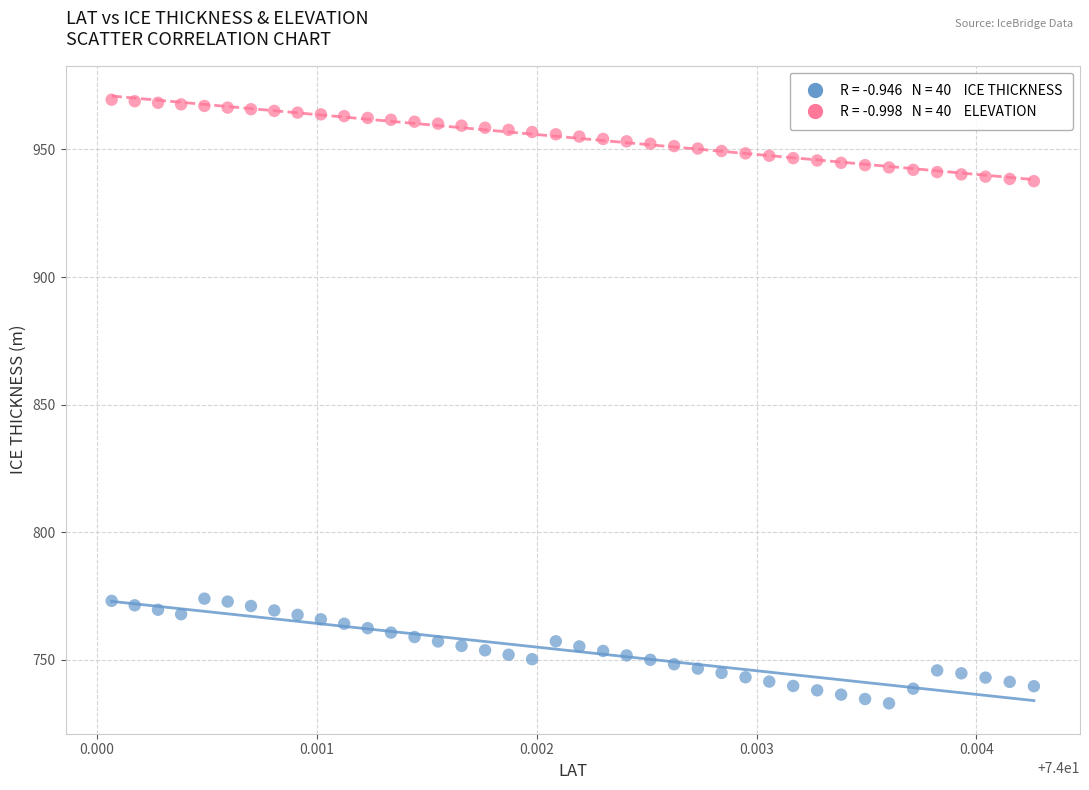

Across all data points, what is the range of Y values (max minus min)?

236.6